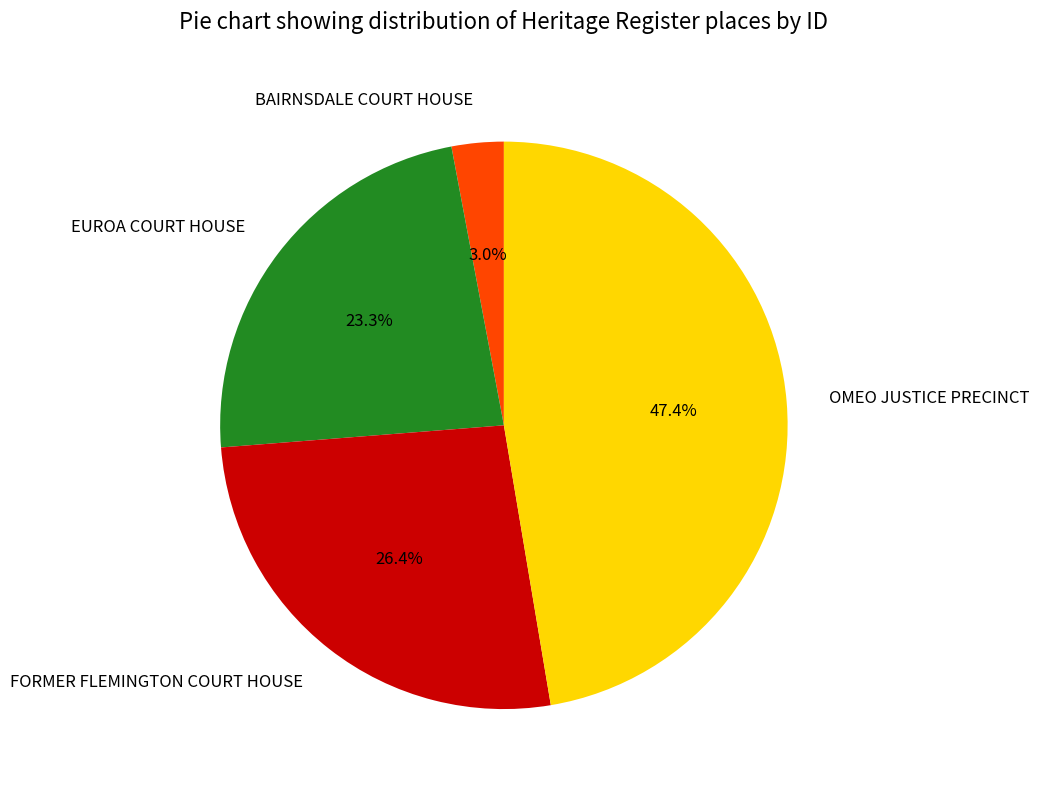

How many slices are in this pie chart?

4